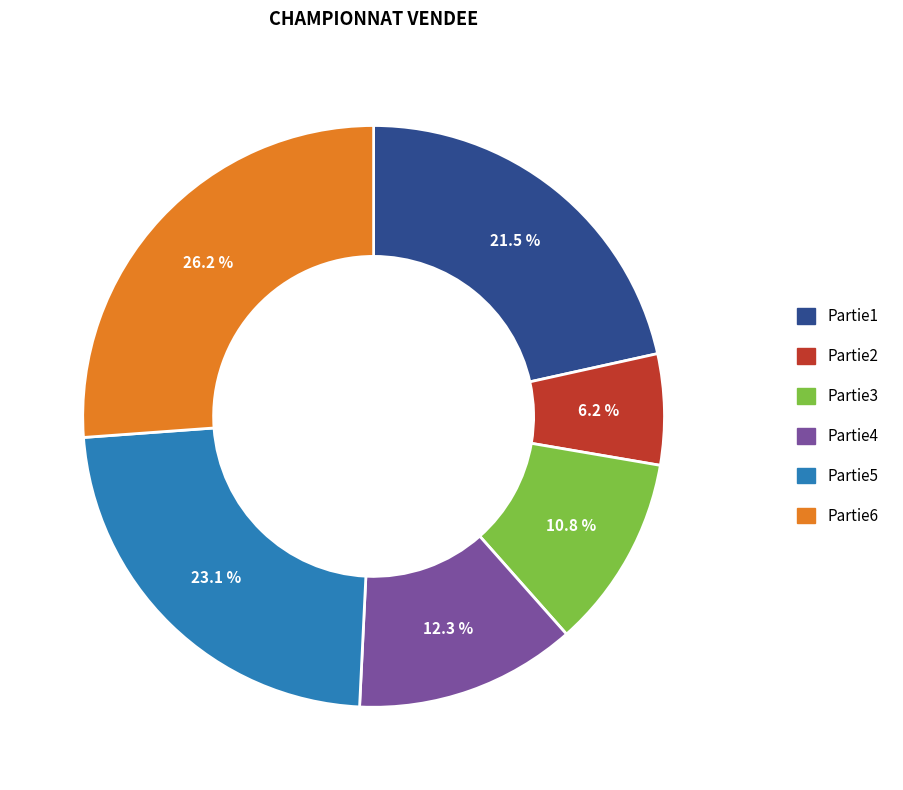

To the nearest percent, what is the difference between the largest and smallest slice percentages?

20%